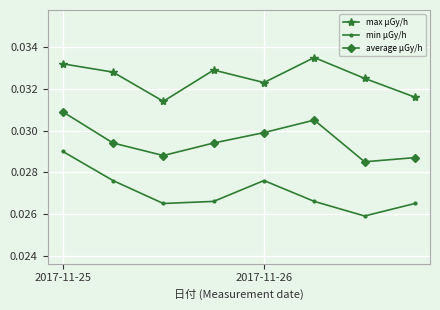

True or false: max μGy/h and average μGy/h intersect in this chart.

False